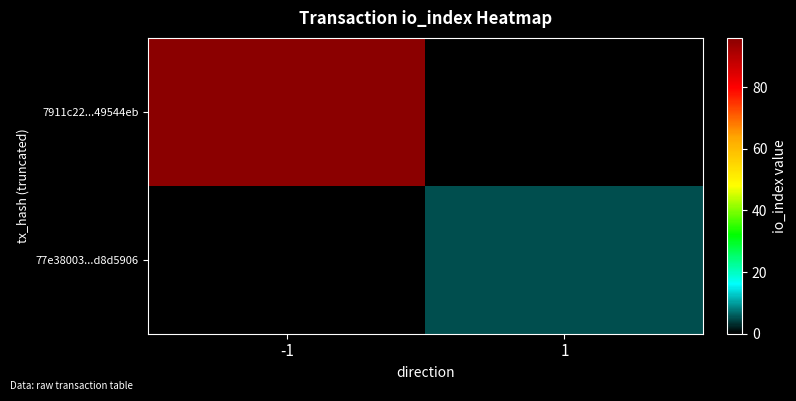

Count the number of categories in the chart.

2